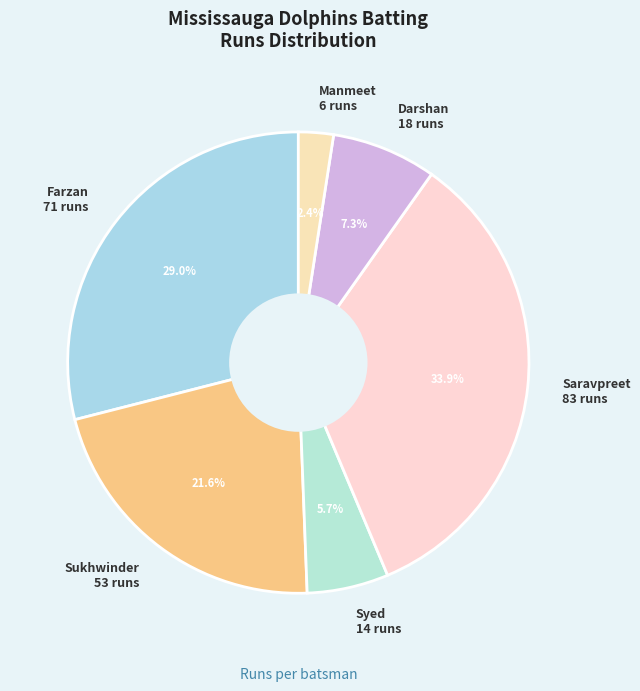

What is the total percentage of Manmeet 6 runs and Farzan 71 runs?

31.4%